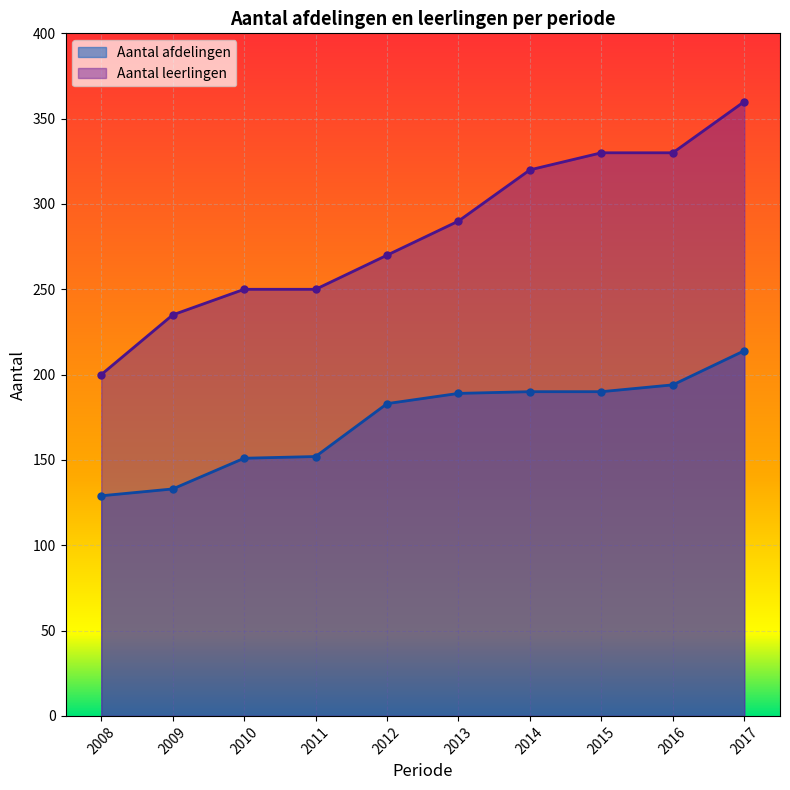

Read the Aantal leerlingen value at 2012.

270